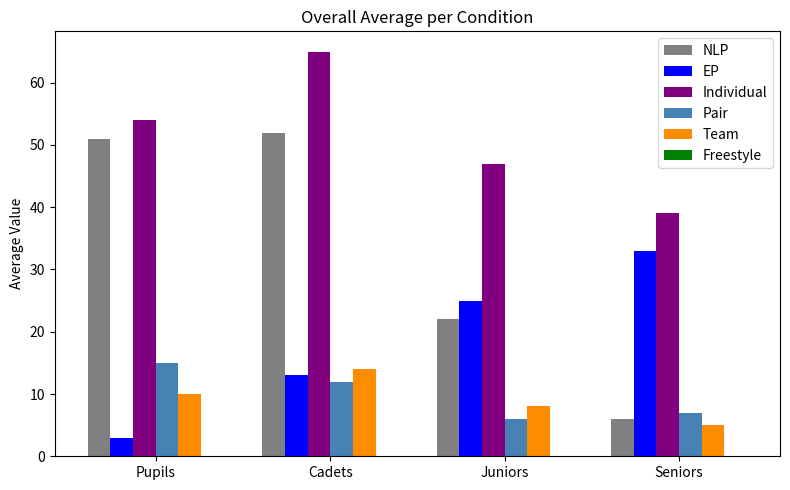

What is the sum of the Individual values at Cadets and Juniors?

112